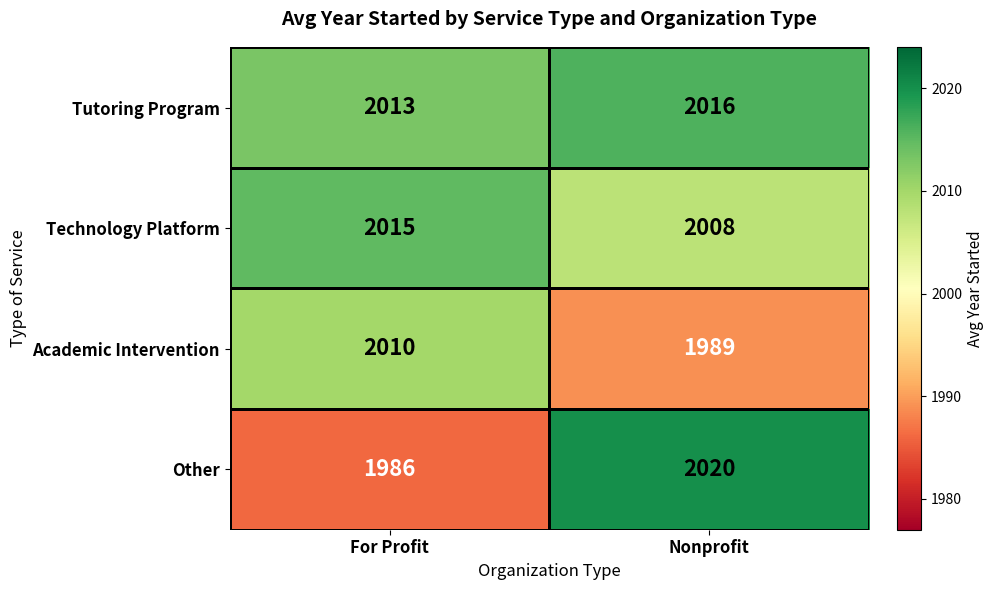

What is the total value across all series at Nonprofit?

8033